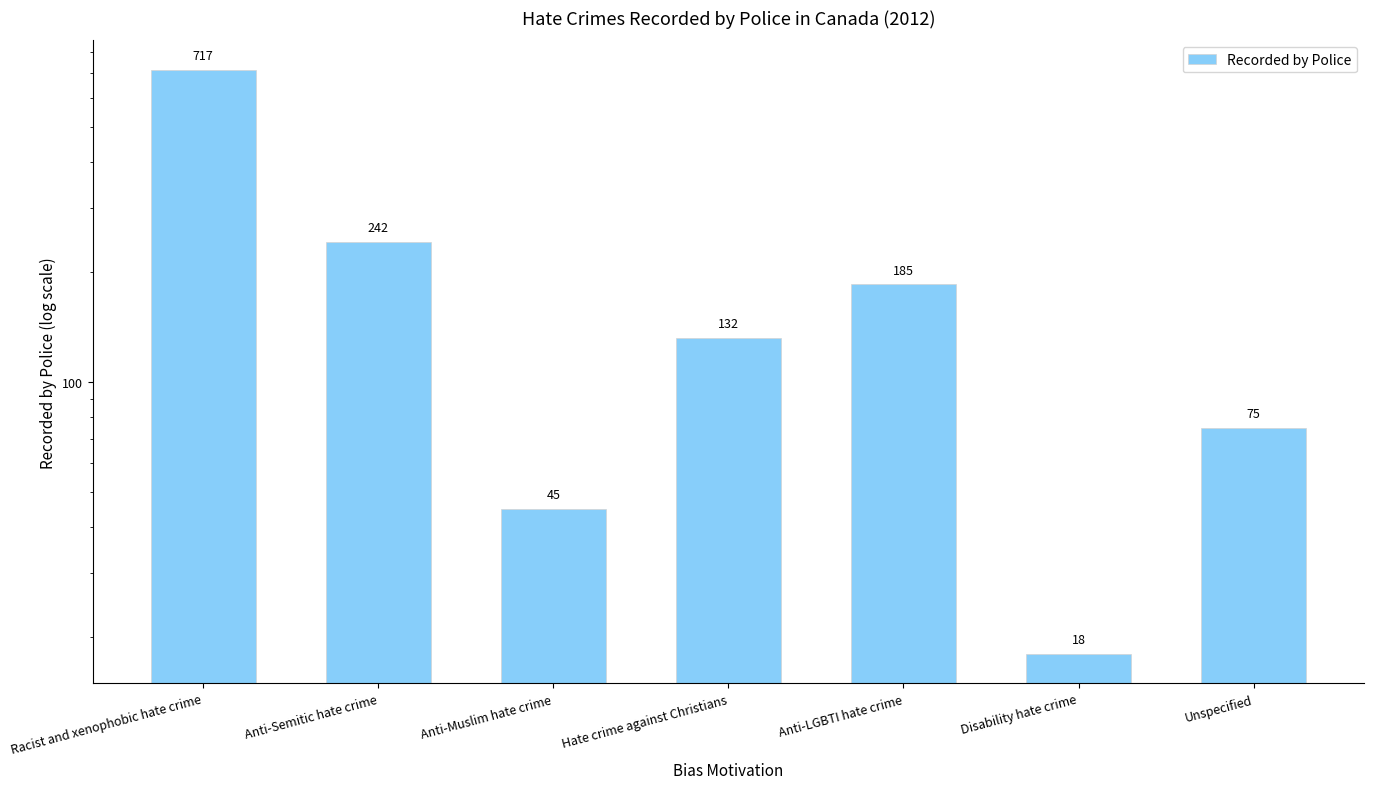

What is the difference between the values at Anti-LGBTI hate crime and Racist and xenophobic hate crime?

532